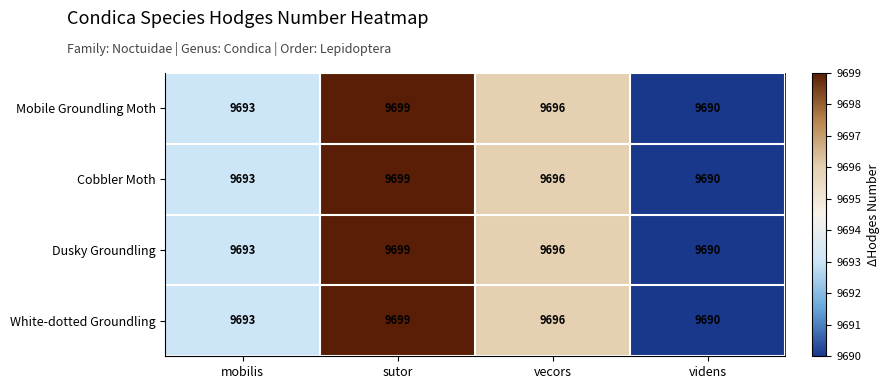

What is the total value across all series at videns?

38760